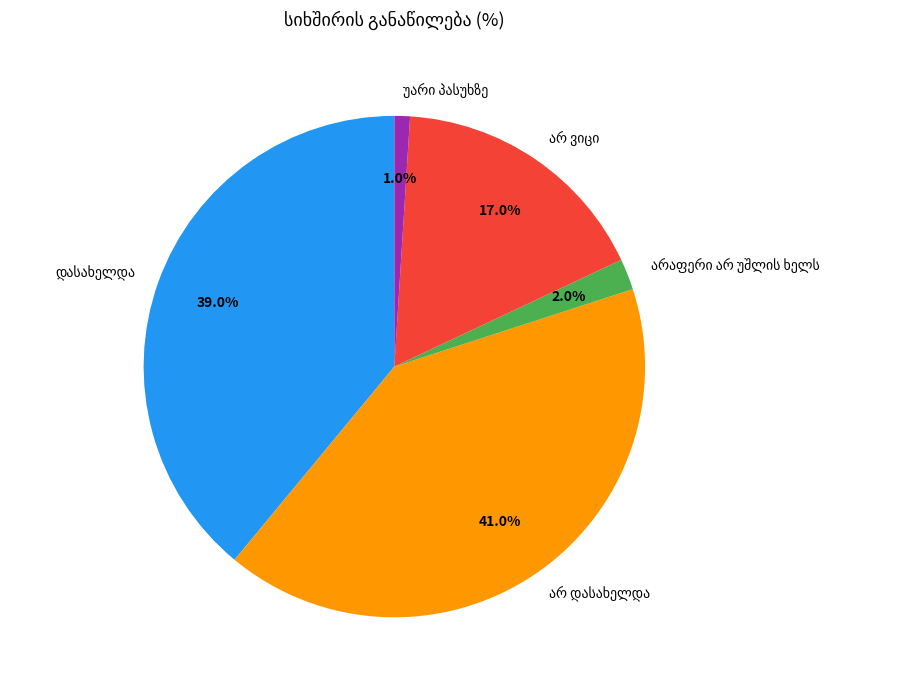

How many segments does this pie chart have?

5